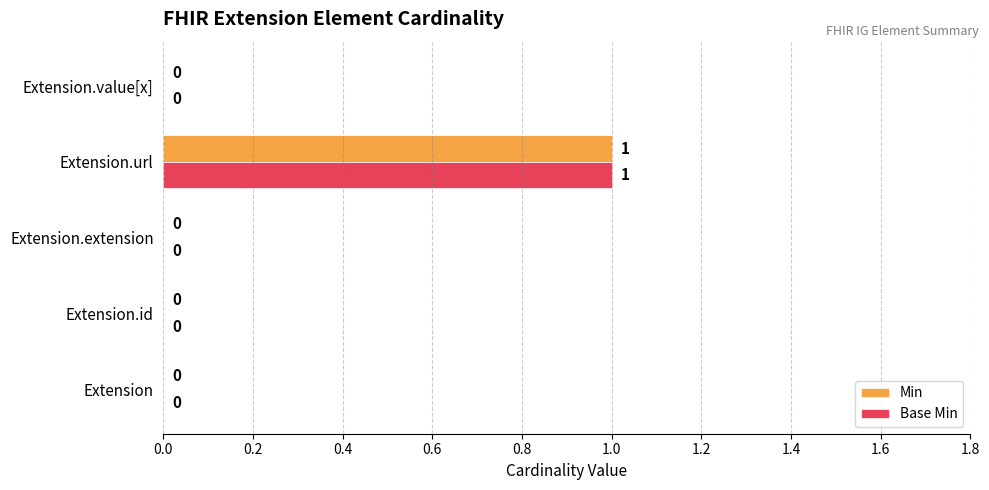

Which label corresponds to the largest value in the chart?

Extension.url